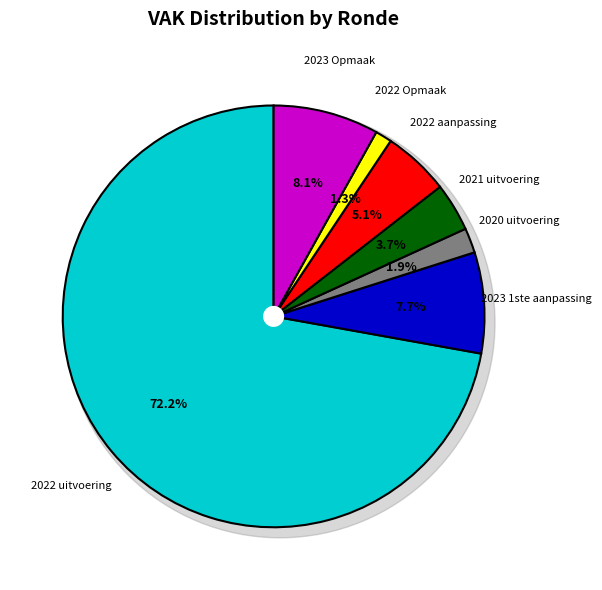

Combined, do 2020 uitvoering and 2021 uitvoering account for over 50%?

No